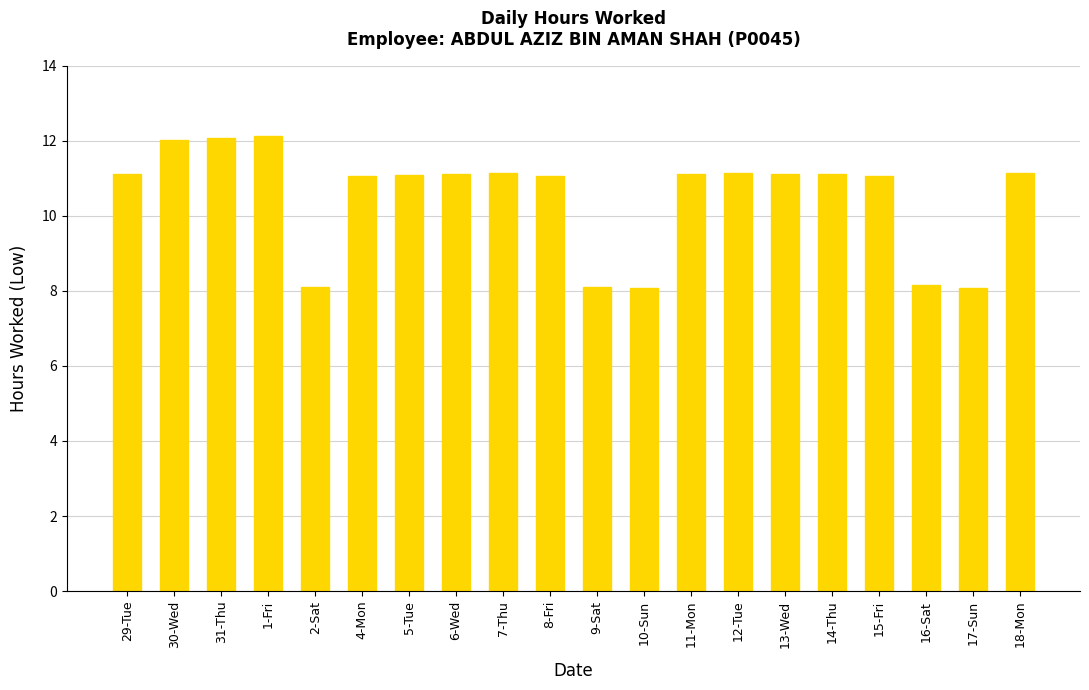

Are the bars grouped side by side (vs. stacked)?

No